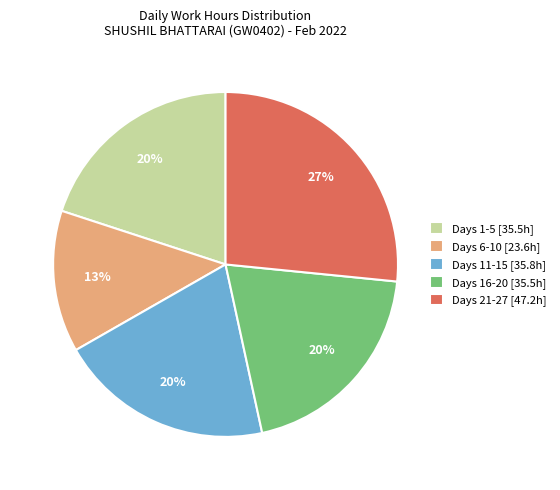

How many slices are in this pie chart?

5